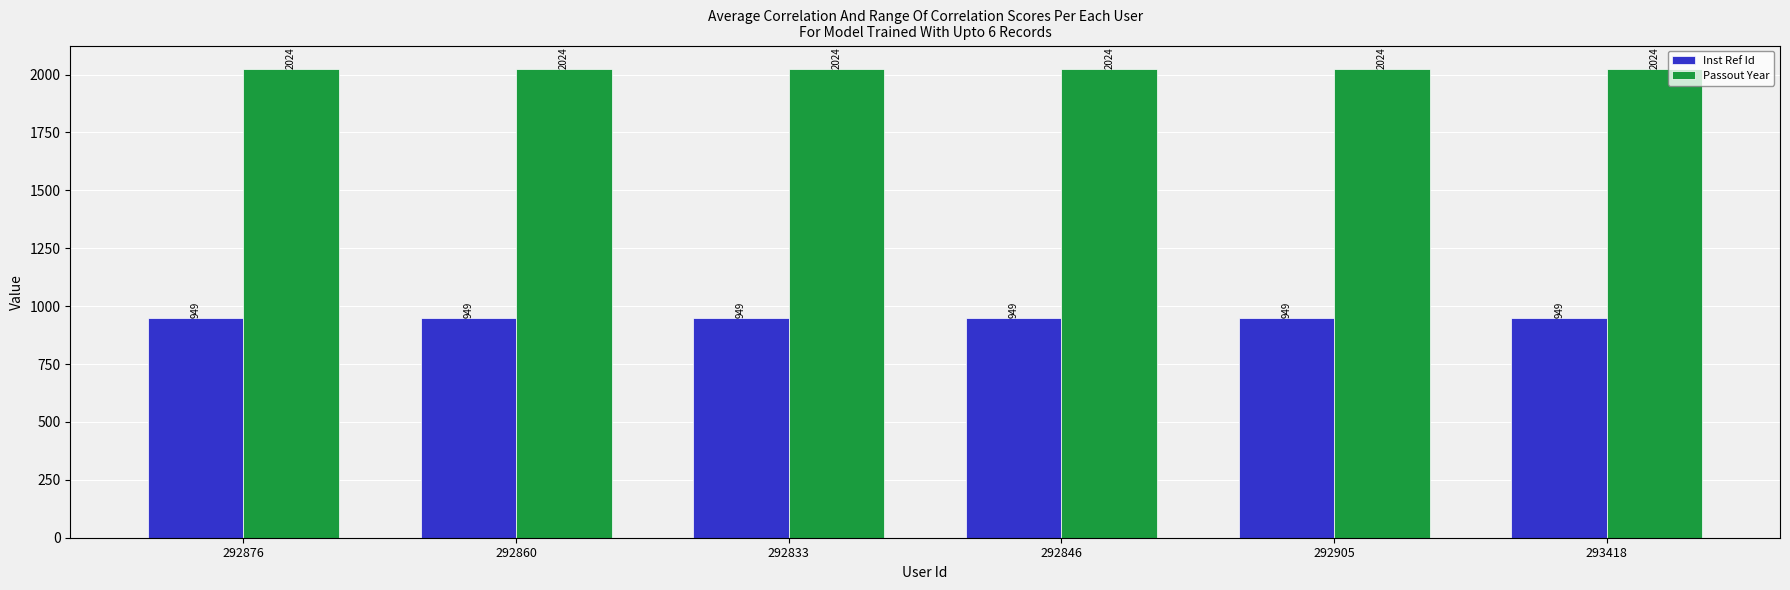

The Passout Year series shows 3417 at 292846. True or false?

False